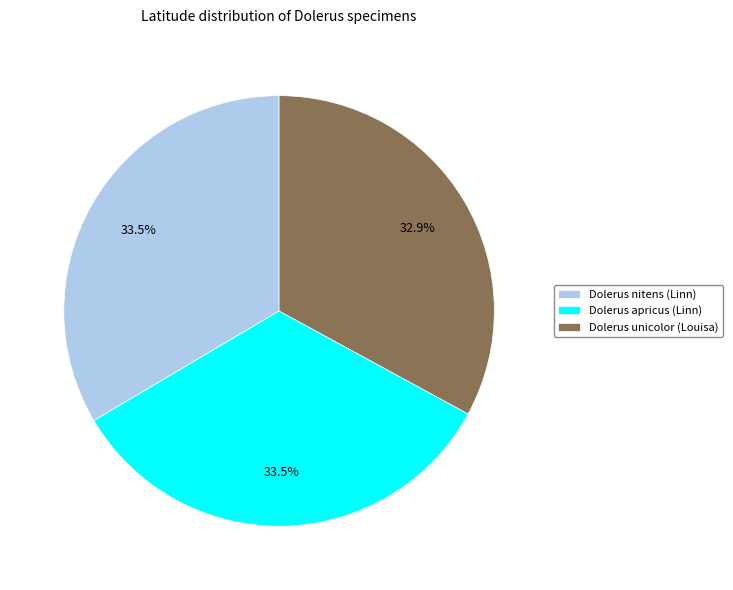

The Dolerus nitens (Linn) slice represents 48% of the pie. True or false?

False